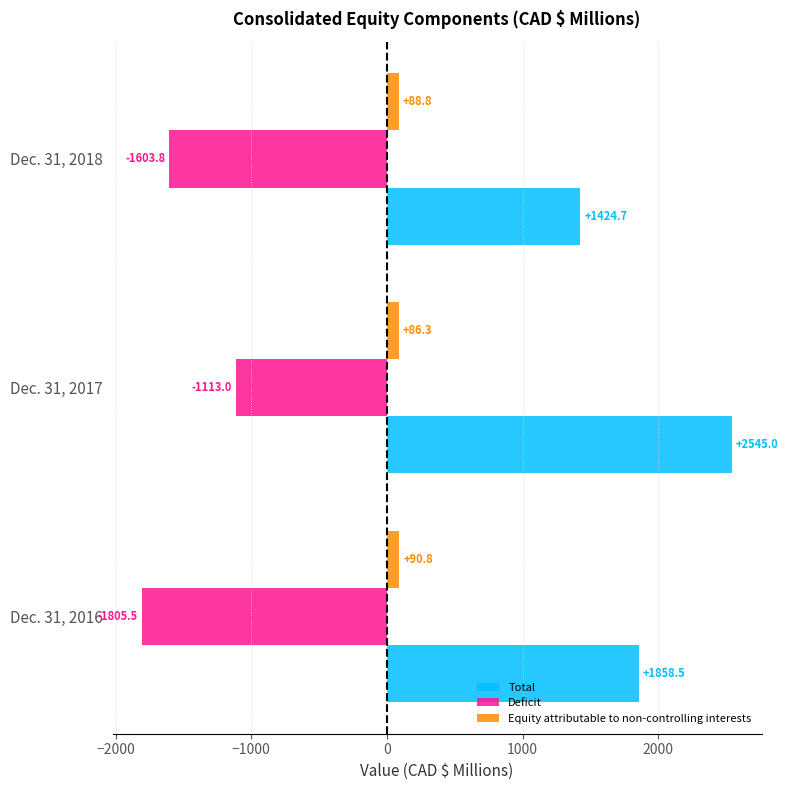

What is the highest value of the Total series?

2545.0